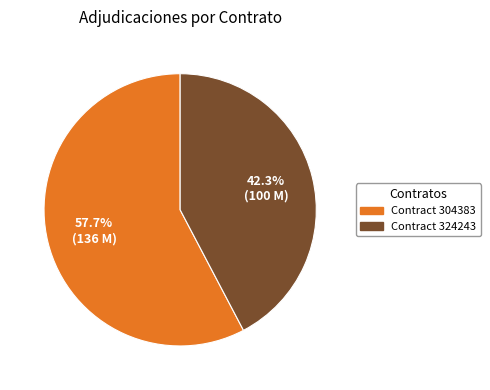

Is there a majority slice in this chart?

Yes